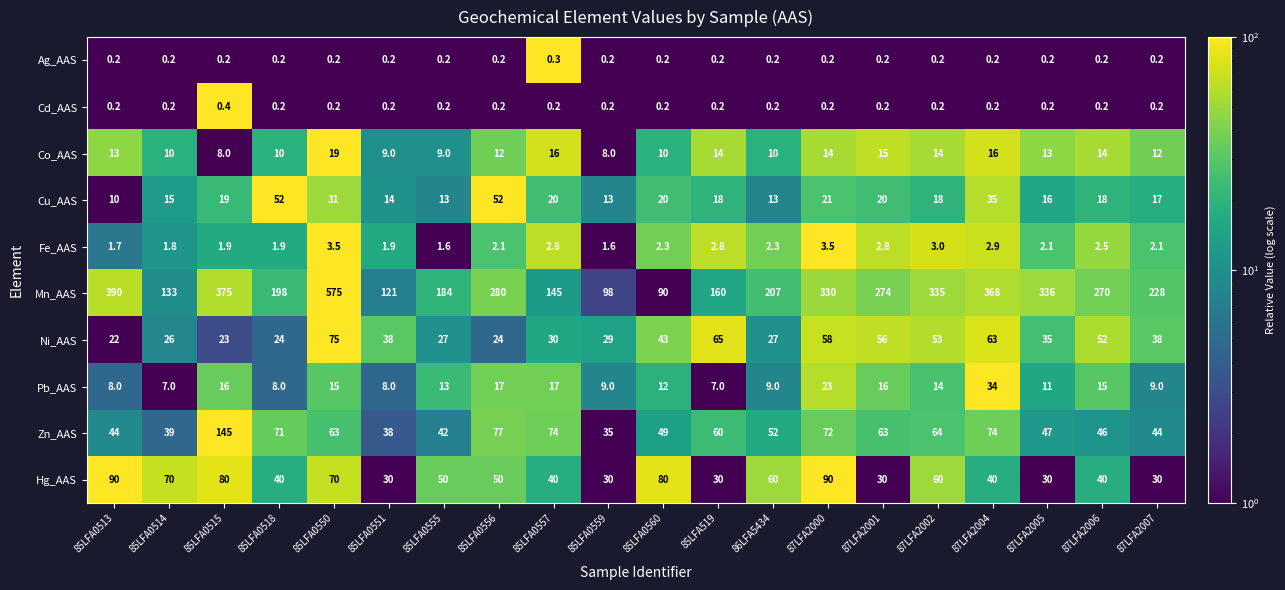

How many values in the Pb_AAS series are below 13?

10